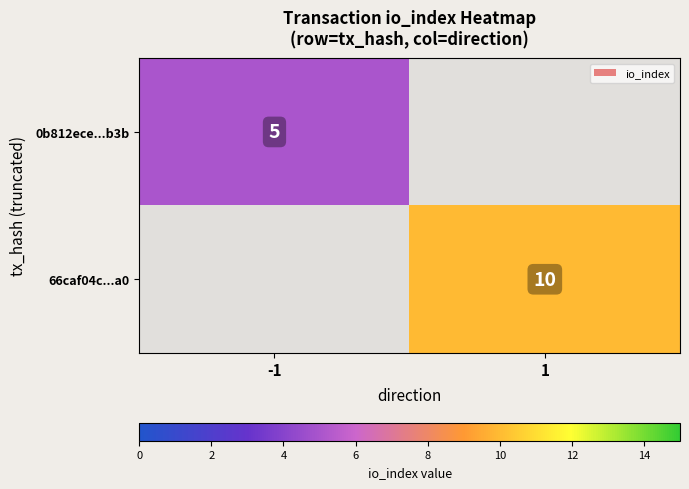

What is the smallest value displayed?

5.0